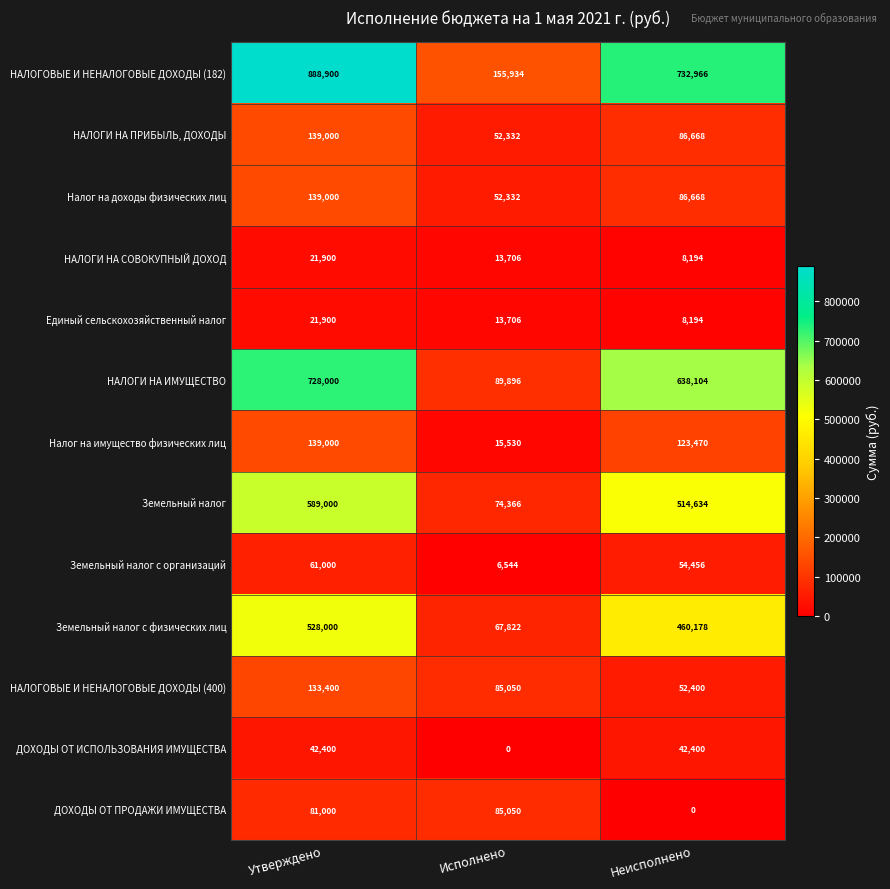

How many categories are shown in the chart?

3